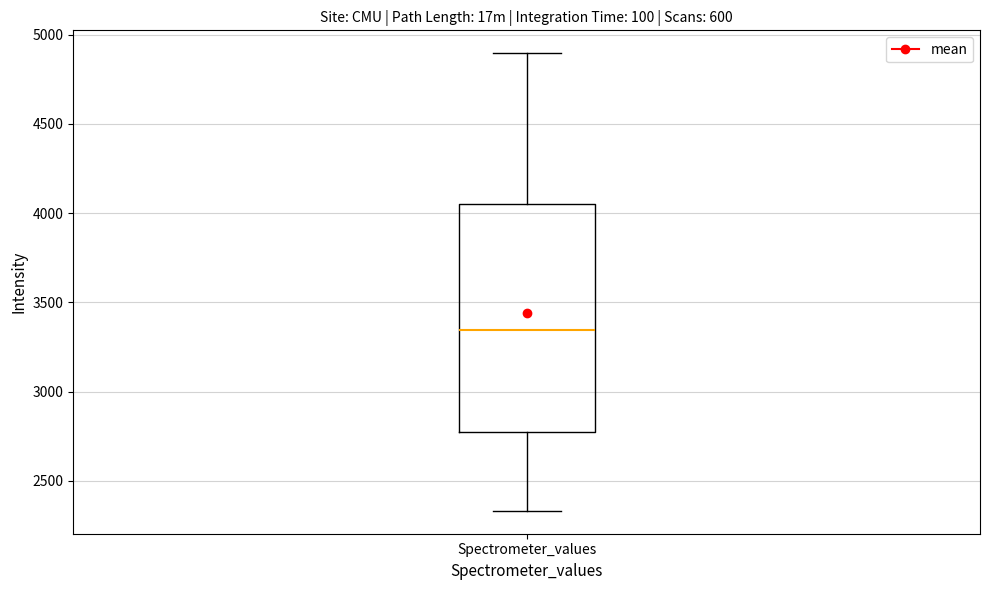

Transcribe this box plot: give where the median line is, the range the box spans, and where the two whiskers end, as read against the y-axis. The values are not printed on the chart, so give them approximately, as read against the axis.

median 3350, box 2800 to 4050, whiskers 2350 to 4900